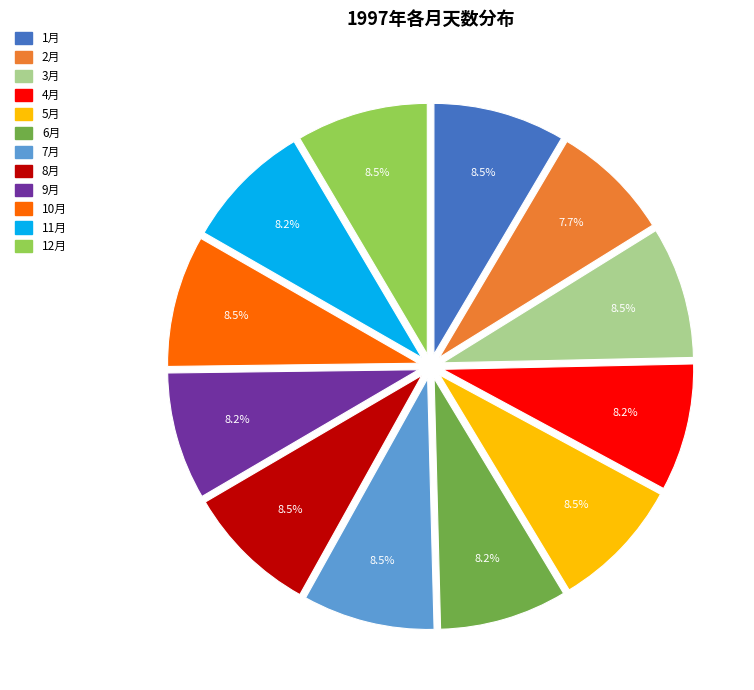

The 11月 slice represents 15% of the pie. True or false?

False